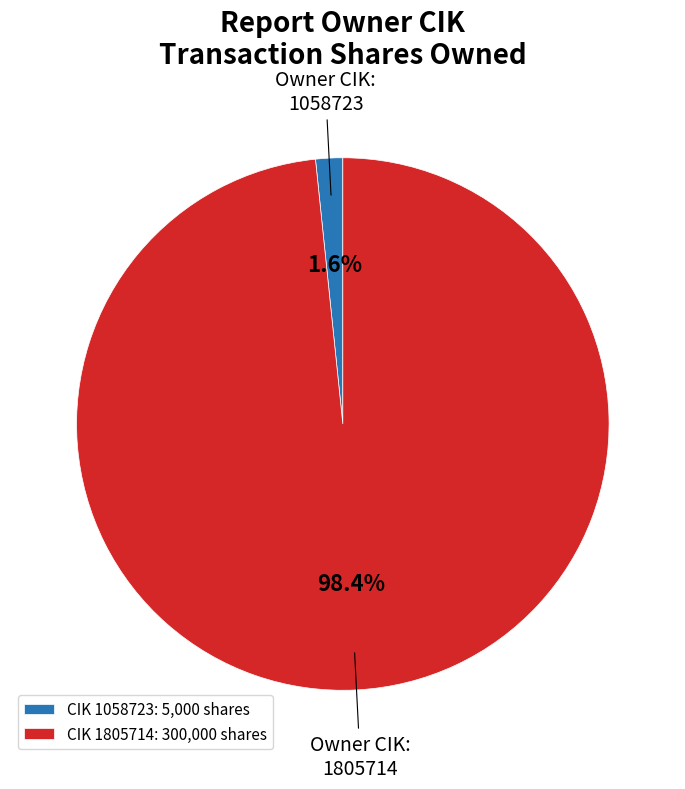

What is the smallest slice in the pie chart?

1058723